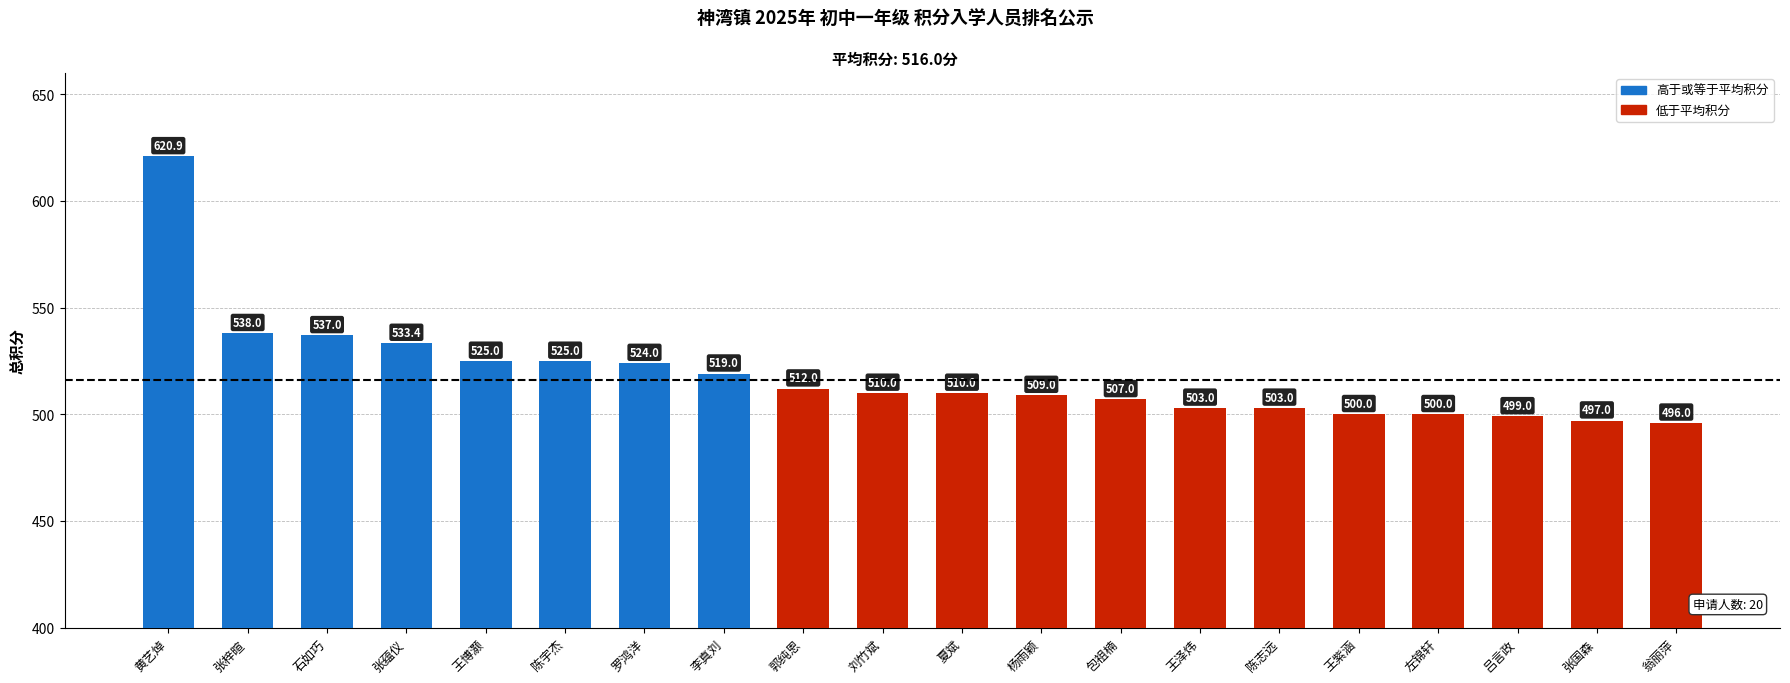

What is the smallest value displayed?

496.0